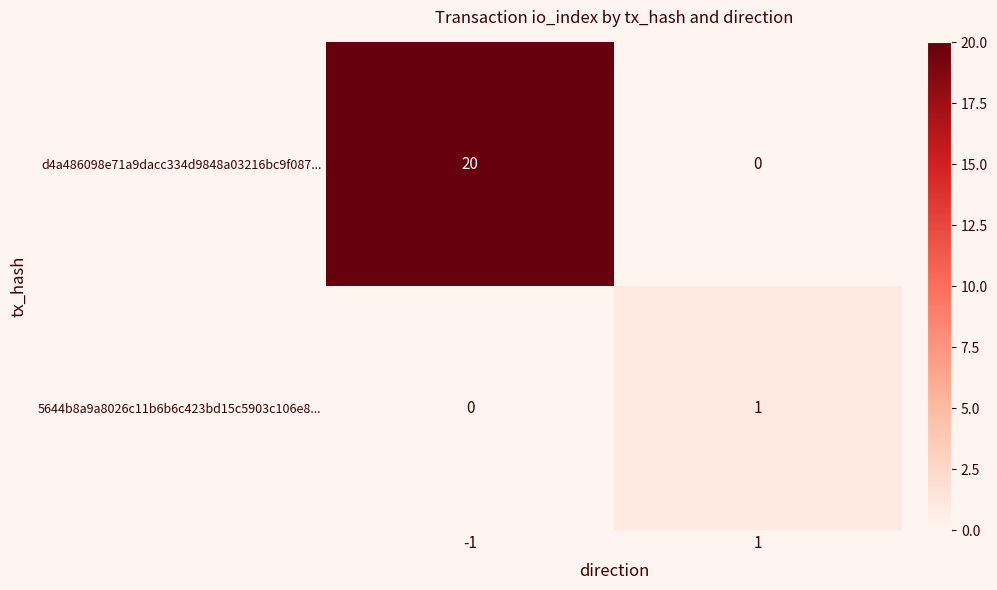

What is the total value across all series at -1?

20